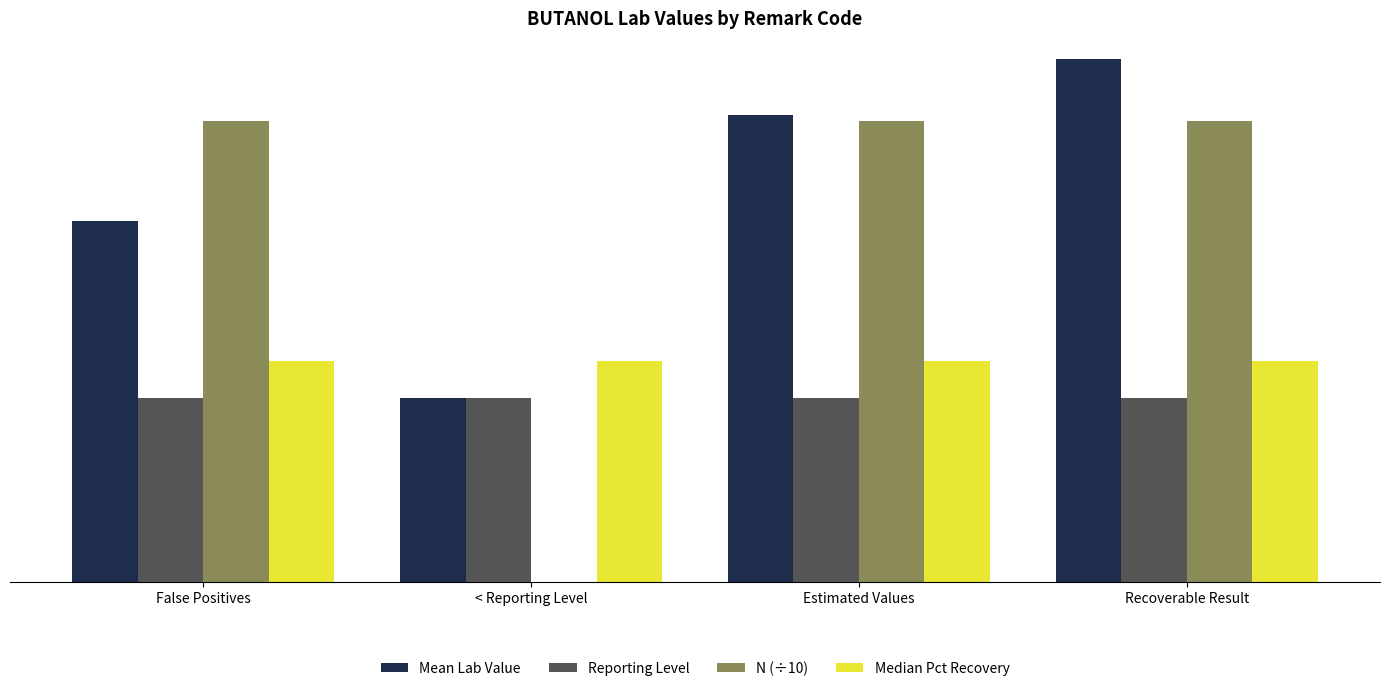

Which series has the largest total across all categories?

Mean Lab Value